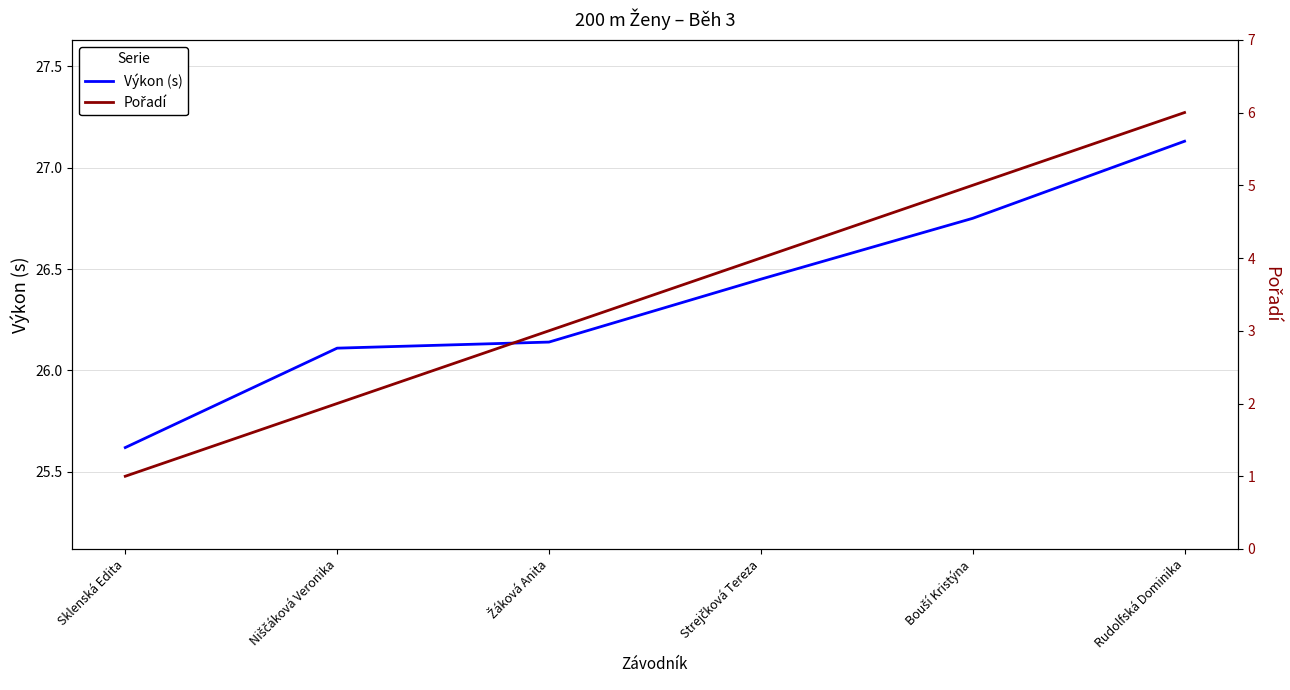

Reading right to left, what are all the values shown in this chart?

Výkon (s): Rudolfská Dominika=27.1	Bouší Kristýna=26.8	Strejčková Tereza=26.4	Žáková Anita=26.1	Niščáková Veronika=26.1	Sklenská Edita=25.6
Pořadí: Rudolfská Dominika=6.0	Bouší Kristýna=5.0	Strejčková Tereza=4.0	Žáková Anita=3.0	Niščáková Veronika=2.0	Sklenská Edita=1.0